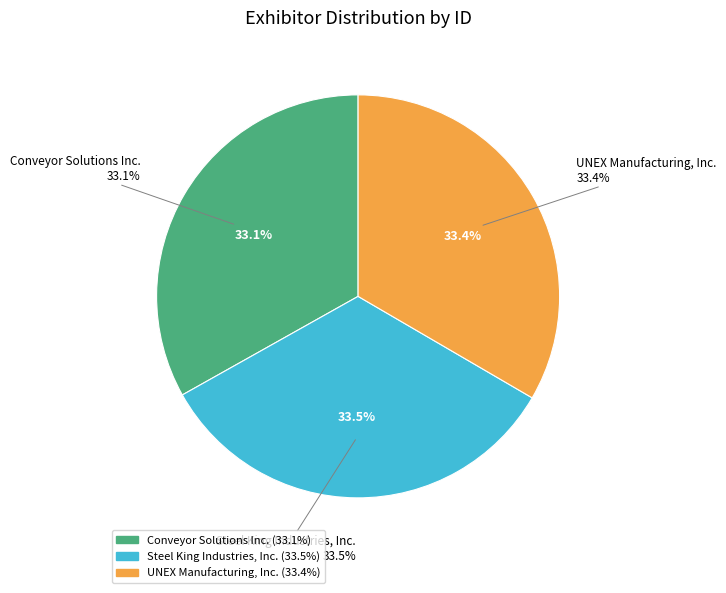

Which has a higher value, Steel King Industries, Inc. or Conveyor Solutions Inc.?

Steel King Industries, Inc.